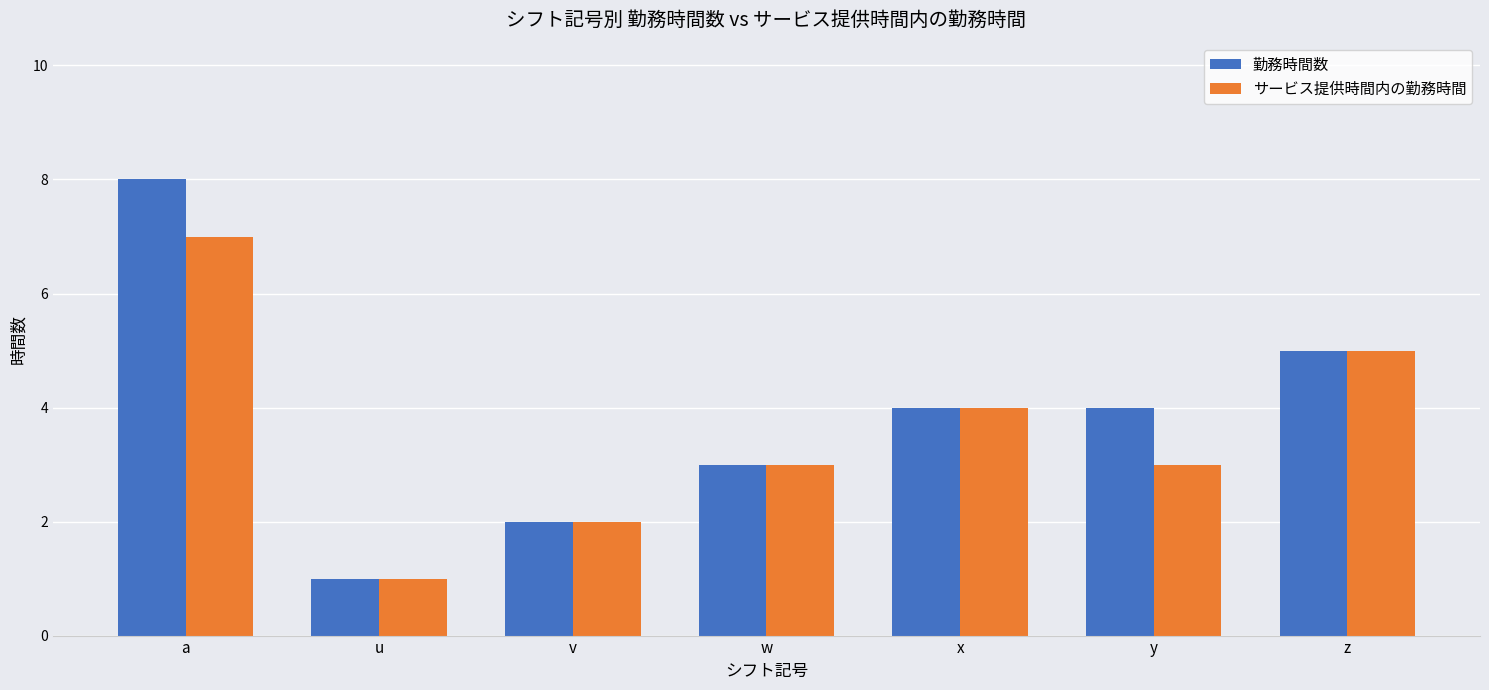

Rank the series by their maximum value, from highest to lowest.

勤務時間数, サービス提供時間内の勤務時間